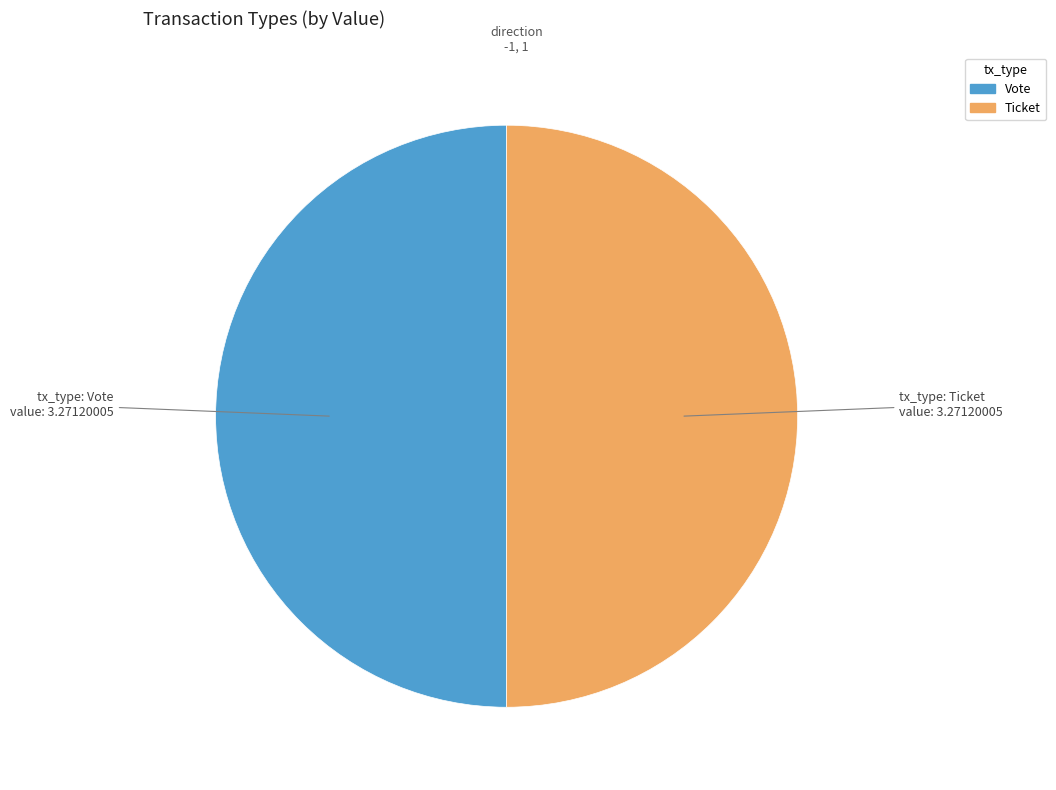

Combined, do Ticket and Vote account for over 50%?

Yes